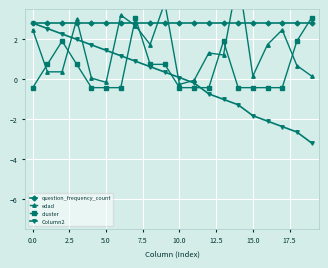

What is the lowest value of the cluster series?

-0.4